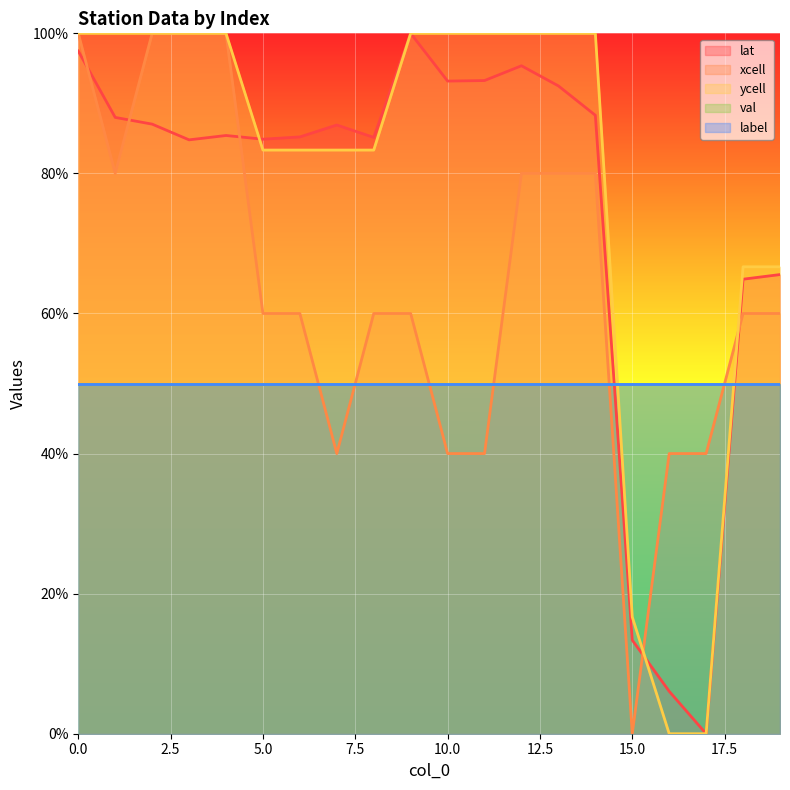

Reading left to right, what are all the values shown in this chart?

lat: 97.5	88.0	87.0	84.8	85.4	84.9	85.2	86.9	85.1	100.0	93.2	93.3	95.4	92.5	88.3	13.4	6.1	0.0	64.9	65.6
xcell: 100.0	80.0	100.0	100.0	100.0	60.0	60.0	40.0	60.0	60.0	40.0	40.0	80.0	80.0	80.0	0.0	40.0	40.0	60.0	60.0
ycell: 100.0	100.0	100.0	100.0	100.0	83.3	83.3	83.3	83.3	100.0	100.0	100.0	100.0	100.0	100.0	16.7	0.0	0.0	66.7	66.7